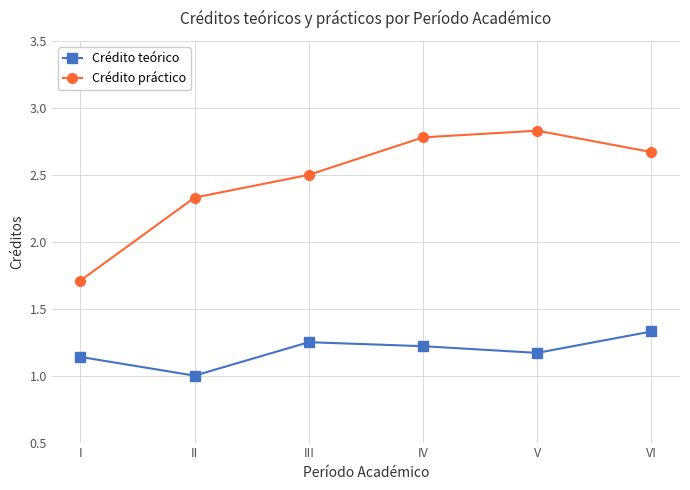

Which series has the largest total across all categories?

Crédito práctico